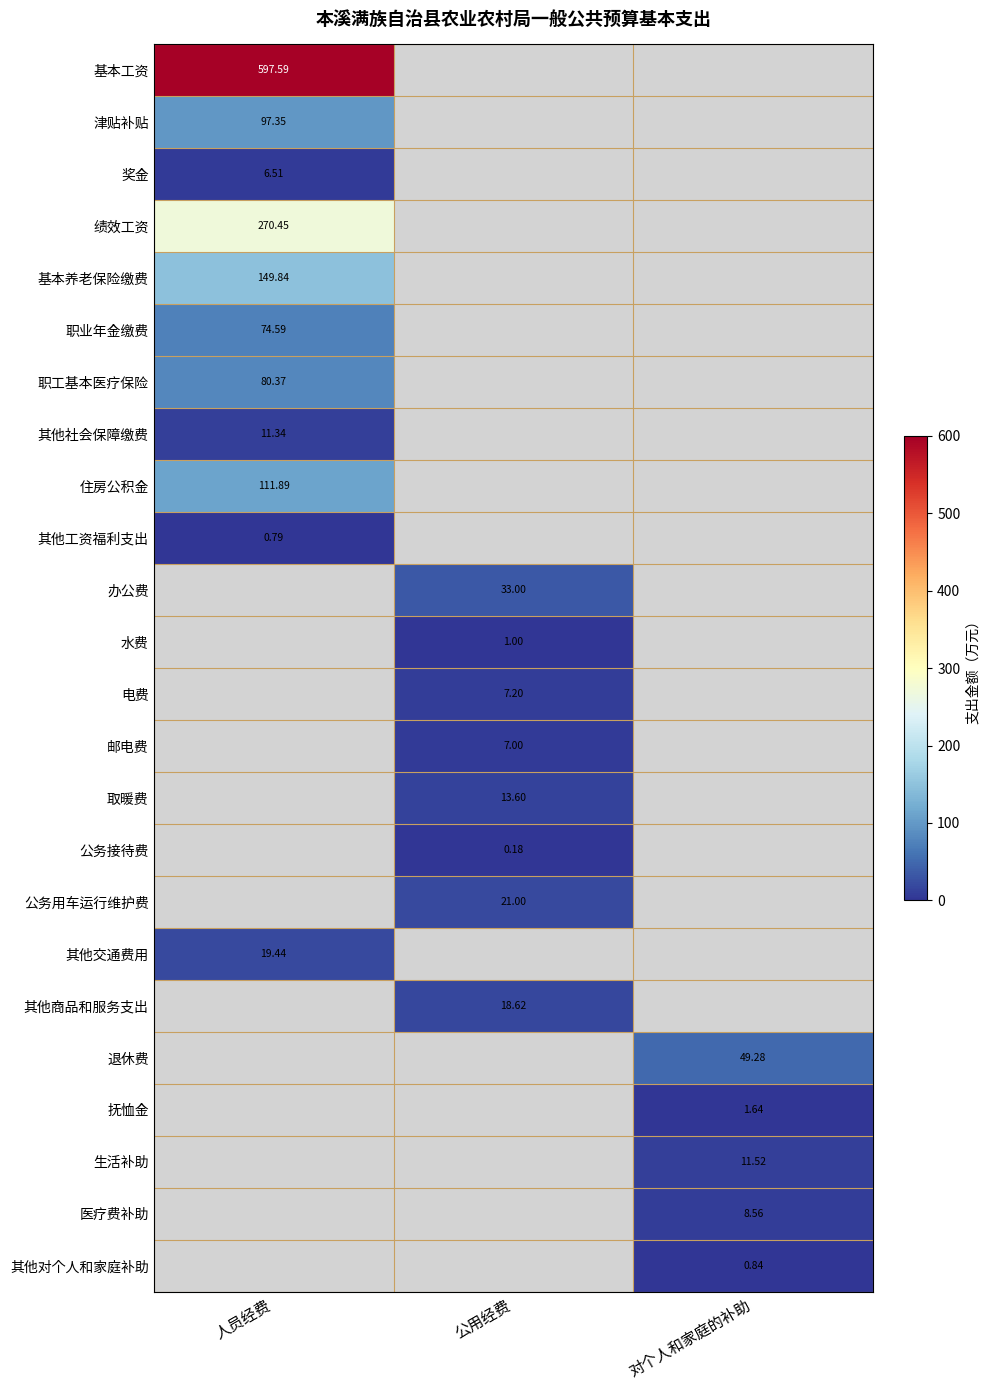

What is the sum of the 生活补助 values at 公用经费 and 对个人和家庭的补助?

11.5